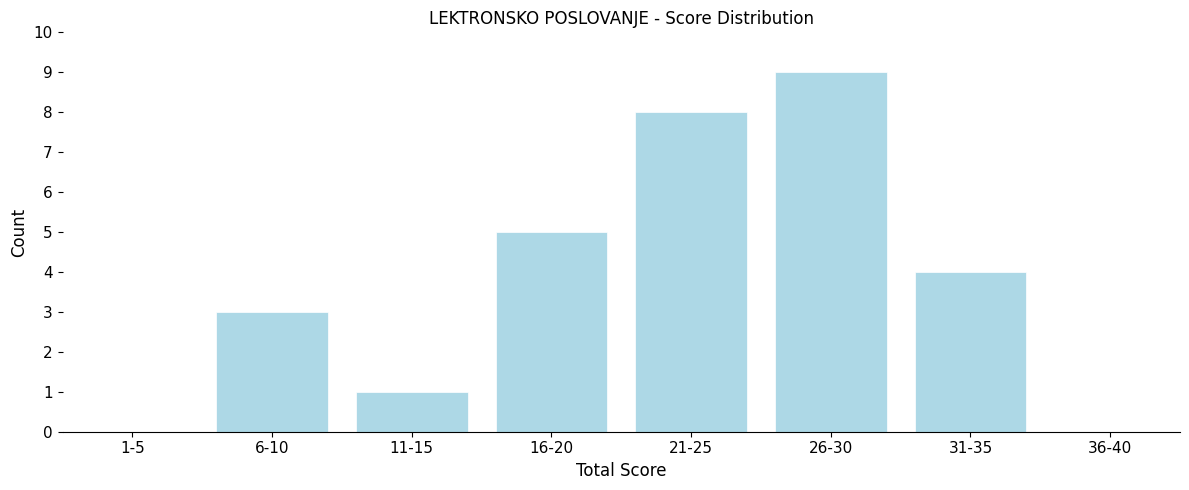

Reading left to right, list all the values displayed in this chart.

1-5=0	6-10=3	11-15=1	16-20=5	21-25=8	26-30=9	31-35=4	36-40=0